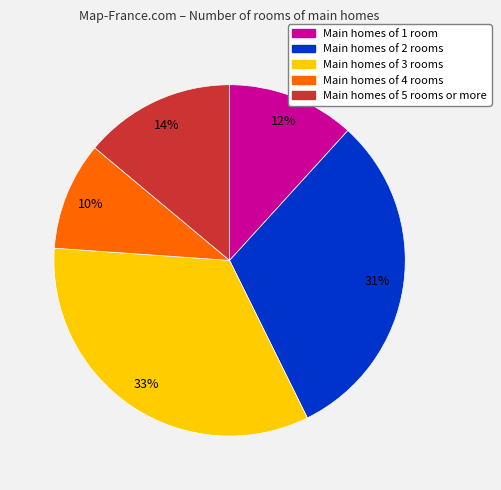

Does any single category account for the majority?

No